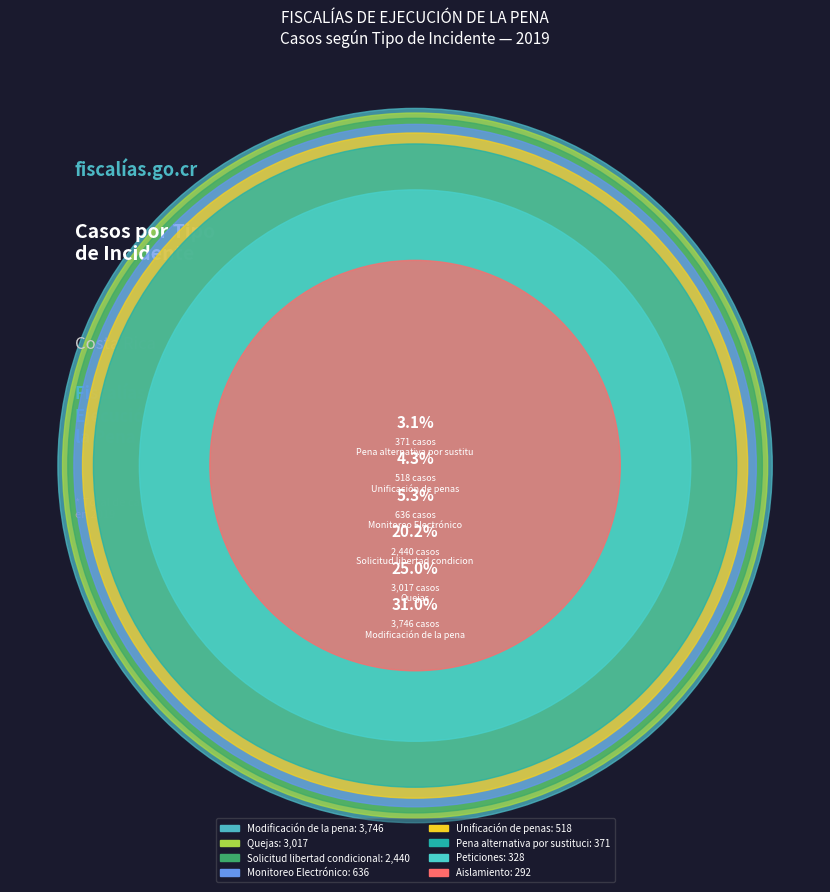

Is there any slice that represents more than half of the pie?

No